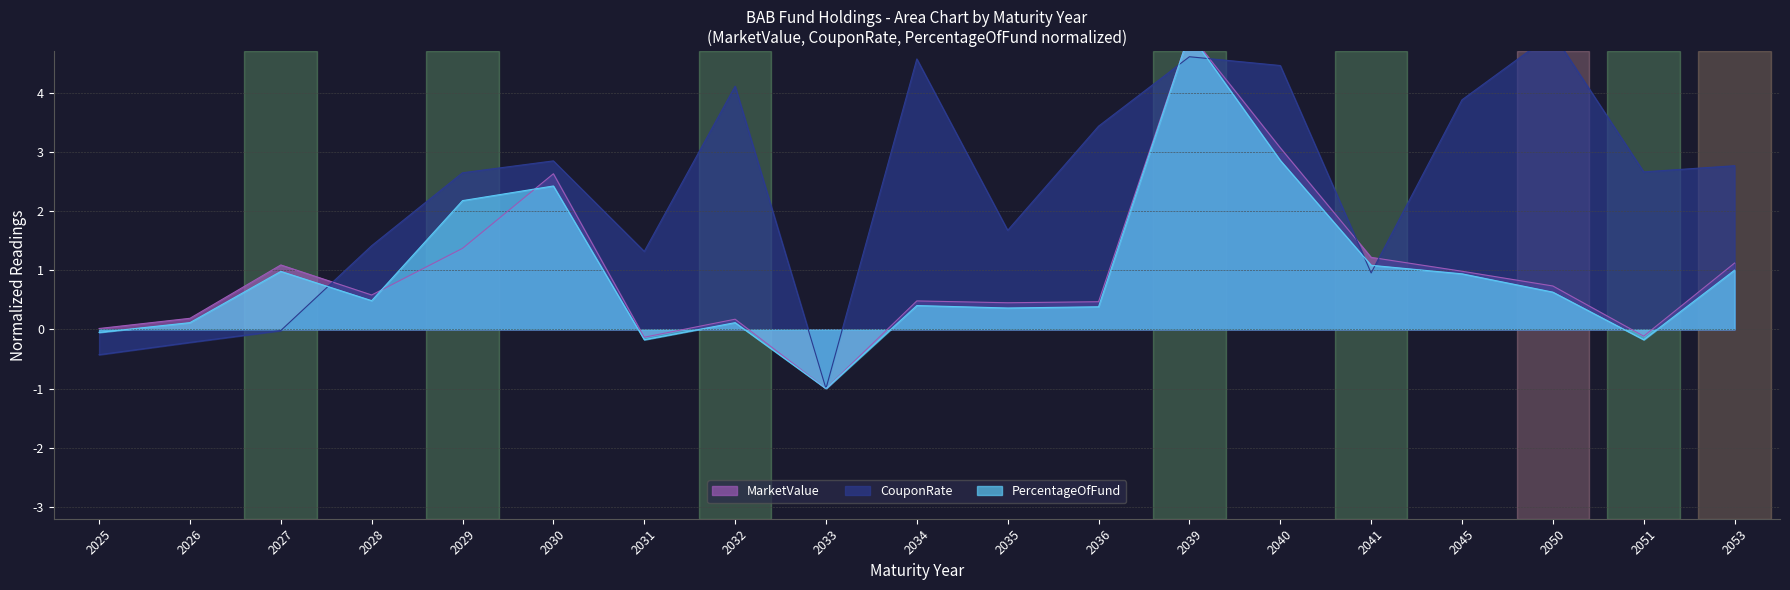

At which label is CouponRate closest to 2?

2035